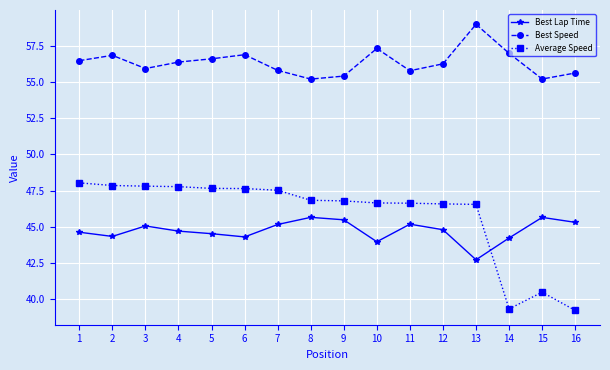

What is the total value across all series at 6?

148.8